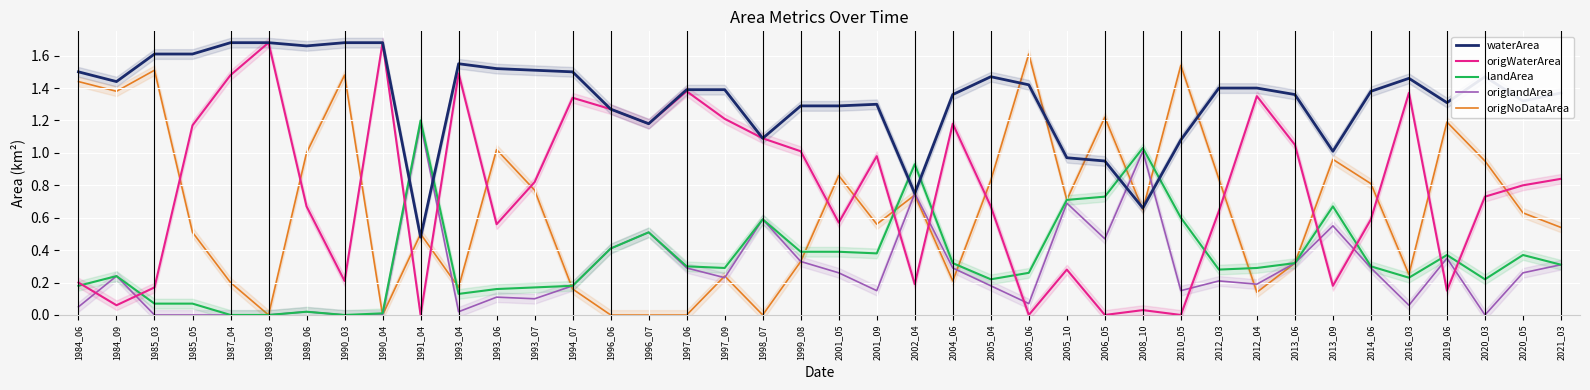

Does the chart display data point markers on the line(s)?

No